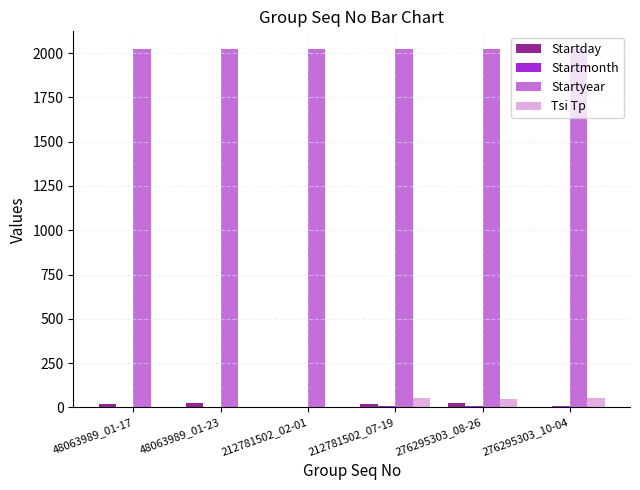

What is the maximum value shown in the chart?

2022